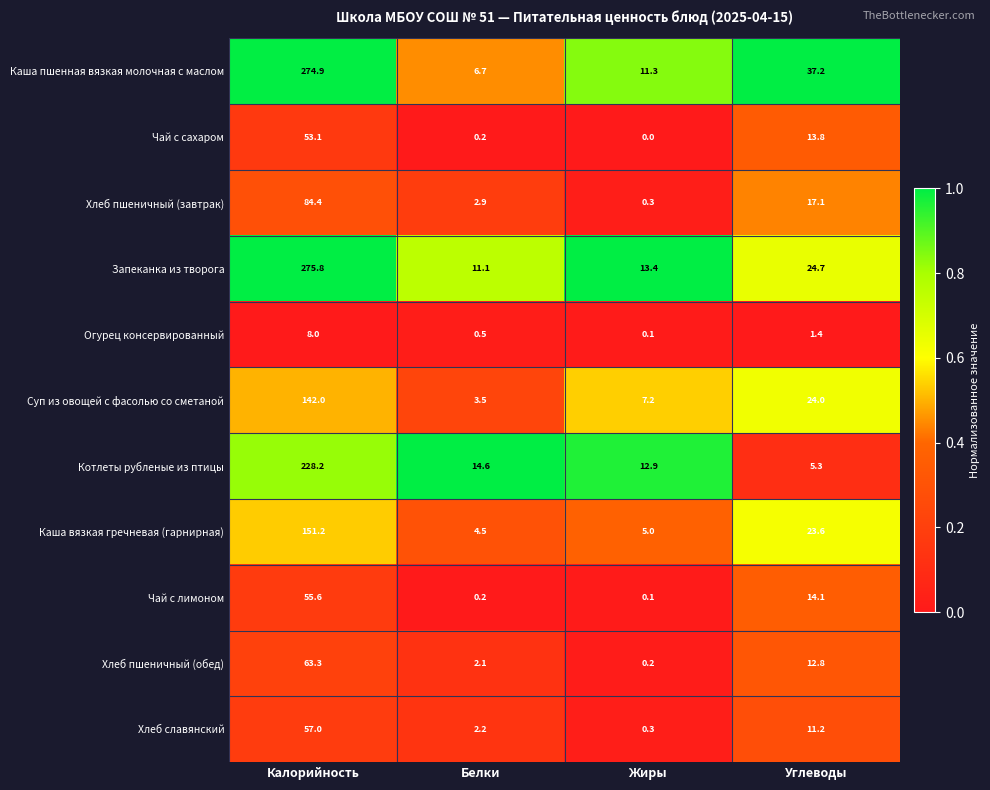

What is the highest value of the Чай с лимоном series?

55.6